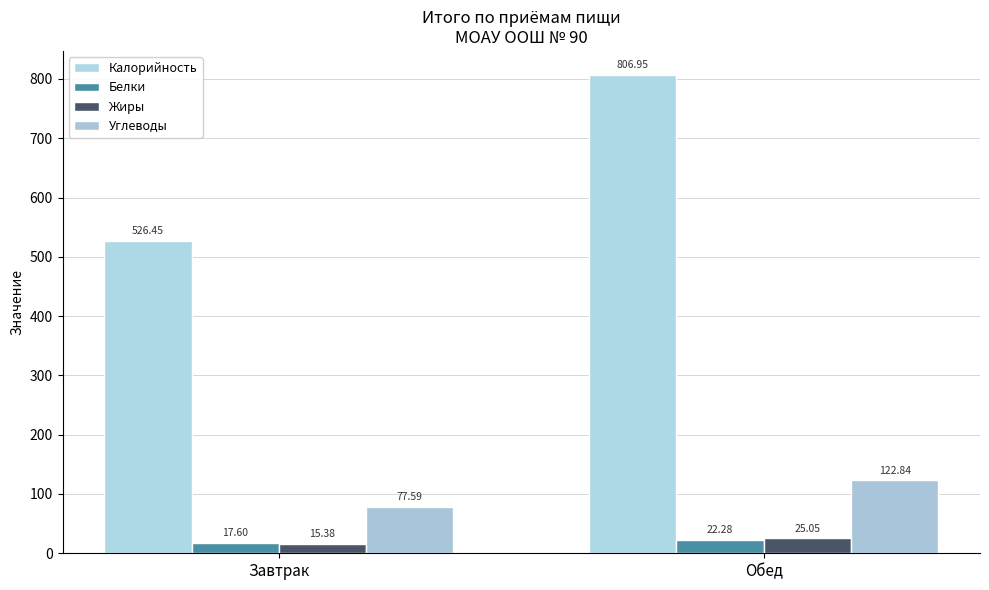

How many bars are there in each group?

4